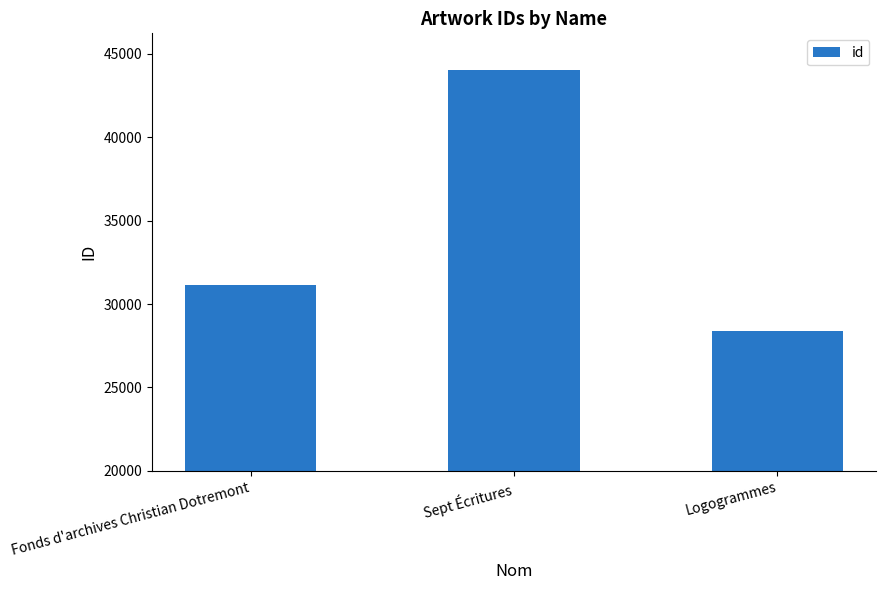

How many bars are there in total?

3